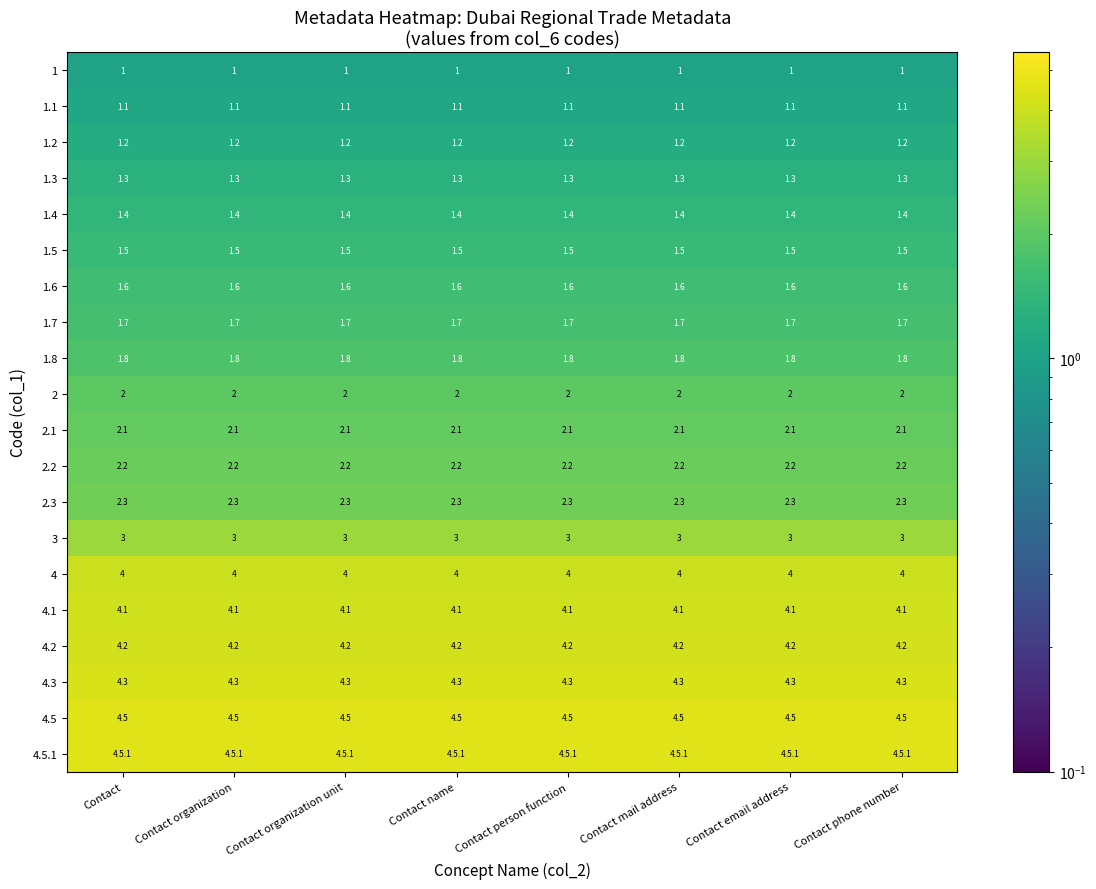

How many distinct data groups are displayed?

20